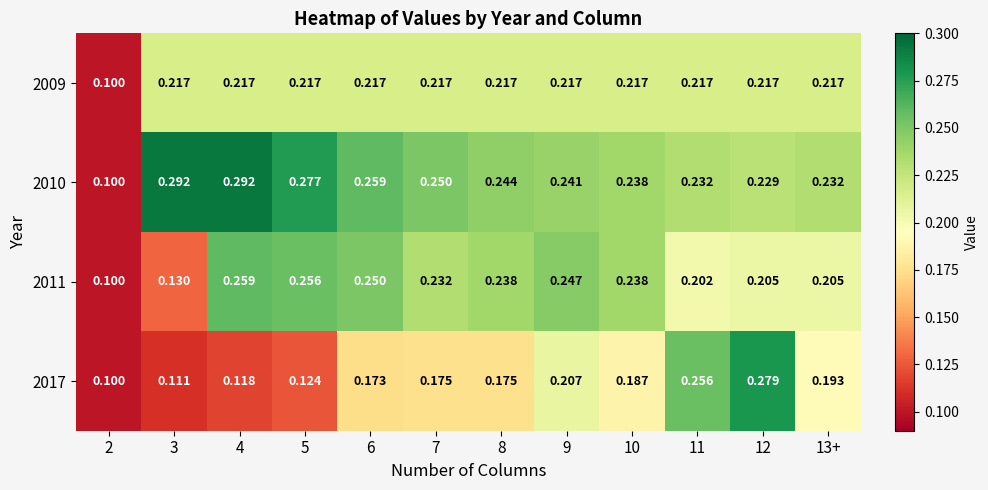

Is the value of 2009 at 4 greater than the value of 2017 at 10?

Yes